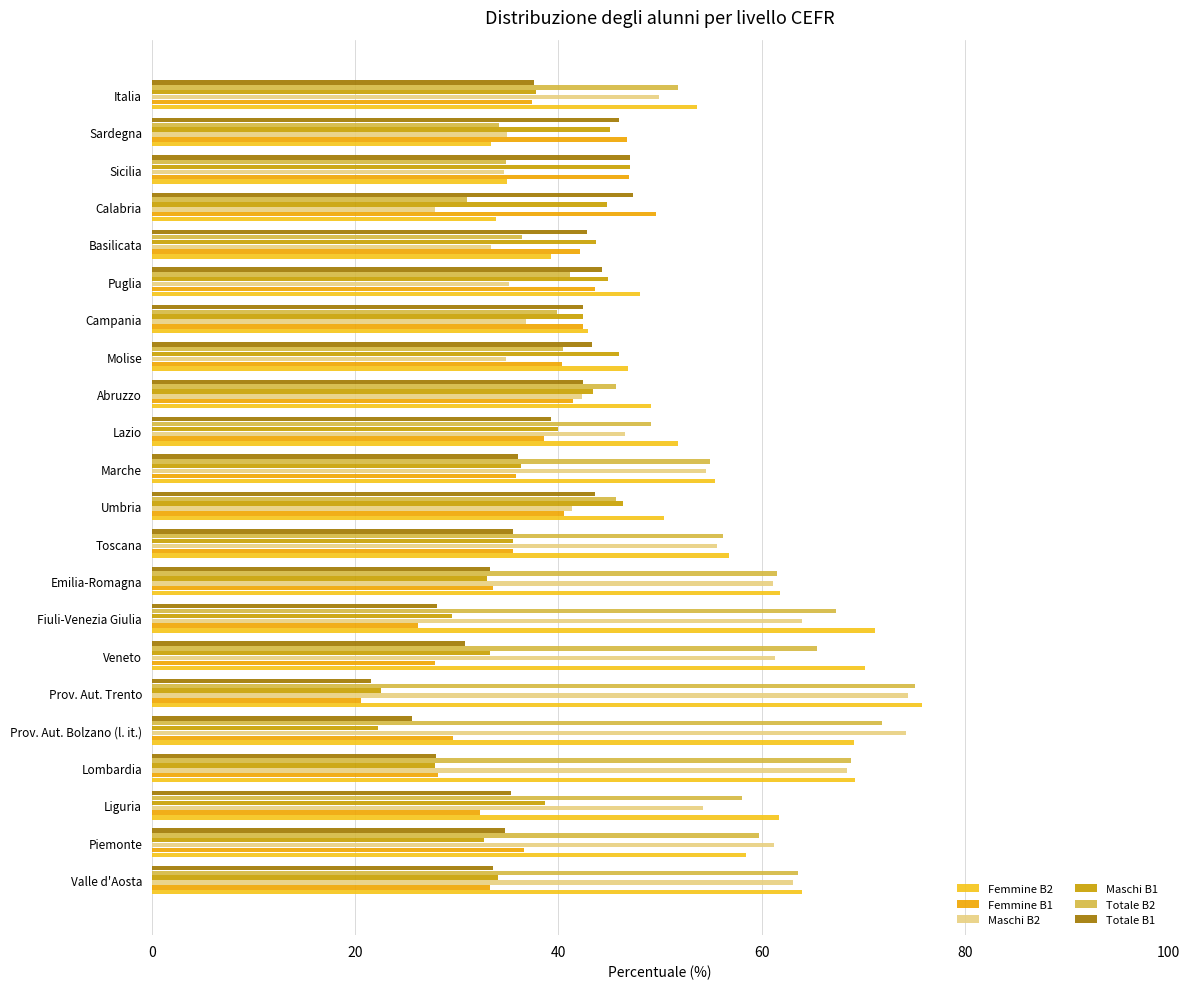

Is the value of Femmine B2 at Italia greater than the value of Totale B1 at Veneto?

Yes